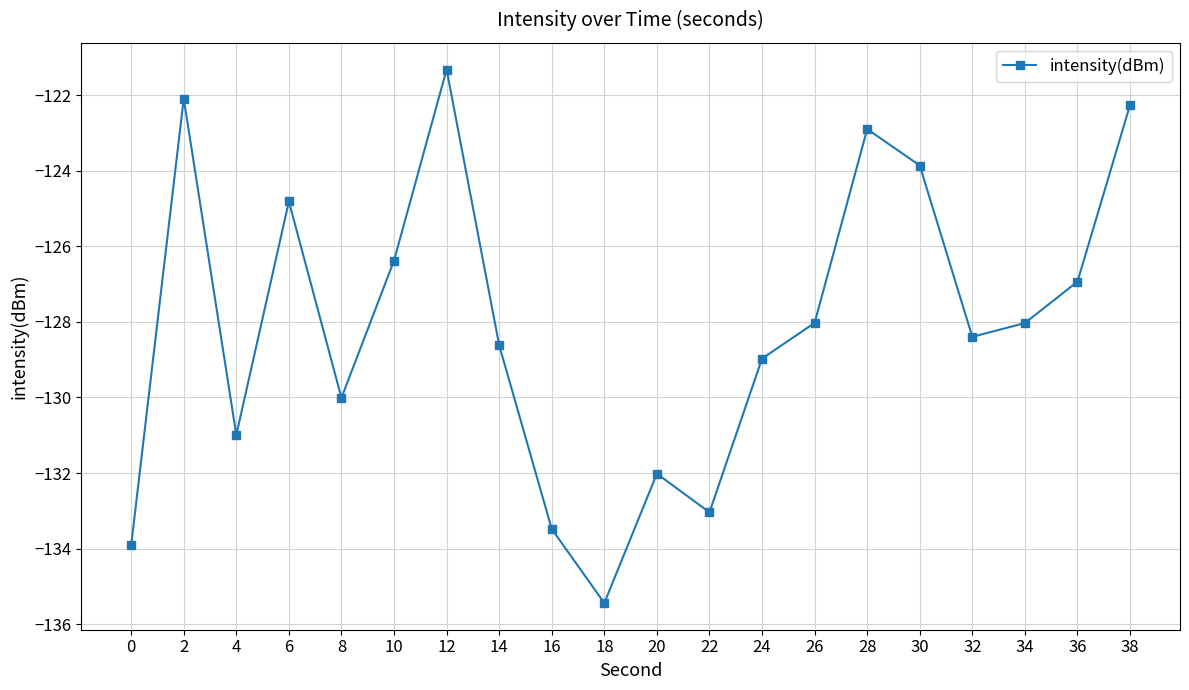

Count the number of data series in this chart.

1